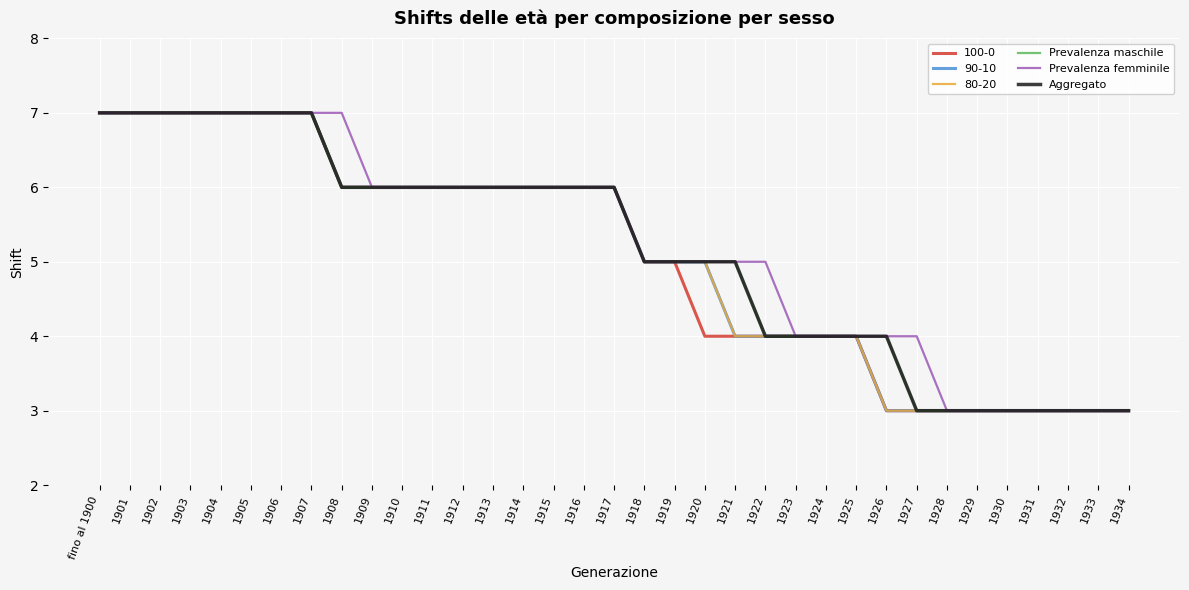

Does the chart display data point markers on the line(s)?

No